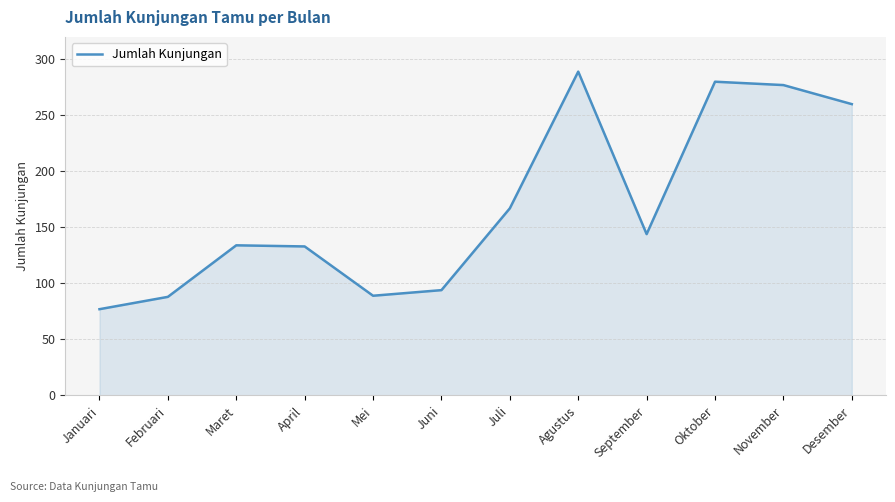

What is the minimum value shown in the chart?

77